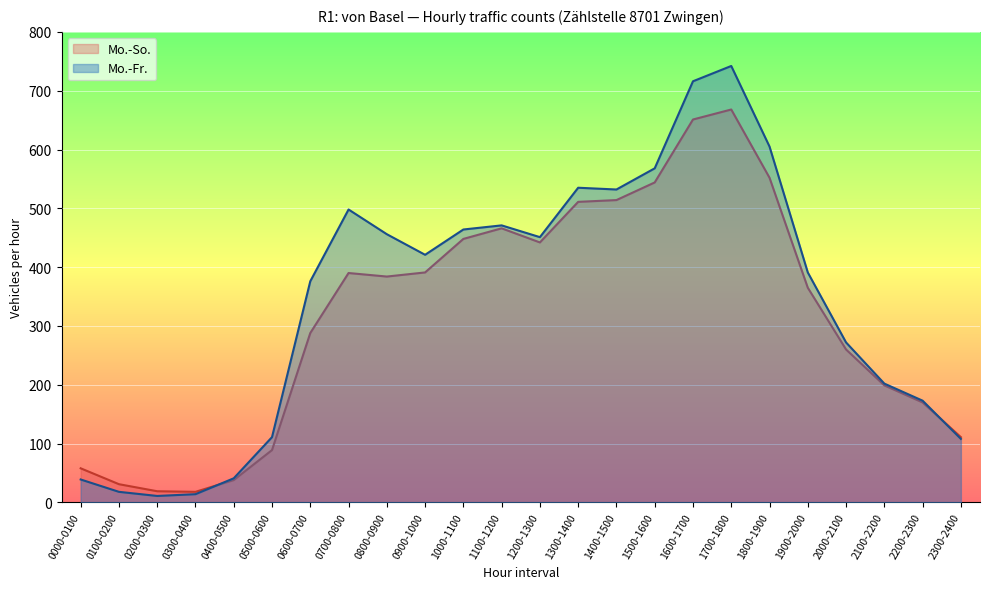

Which series has the largest total across all categories?

Mo.-Fr.